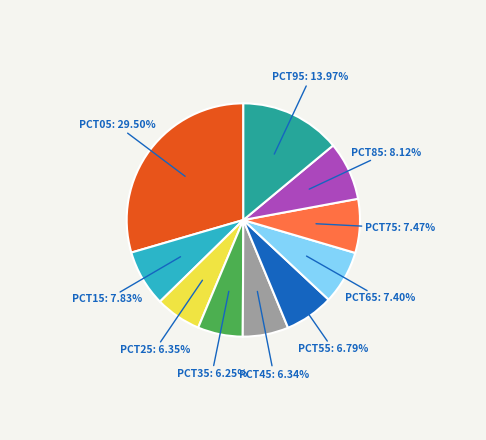

Does any single category account for the majority?

No